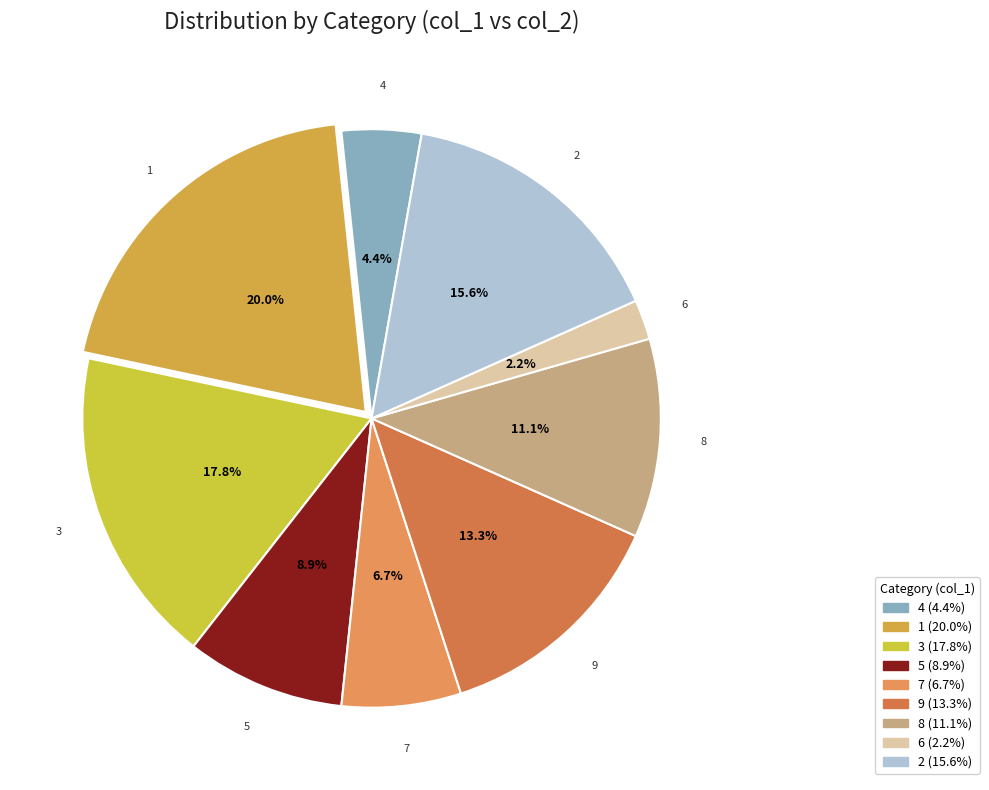

Approximately how many times larger is the value at 2 compared to 9?

1.2